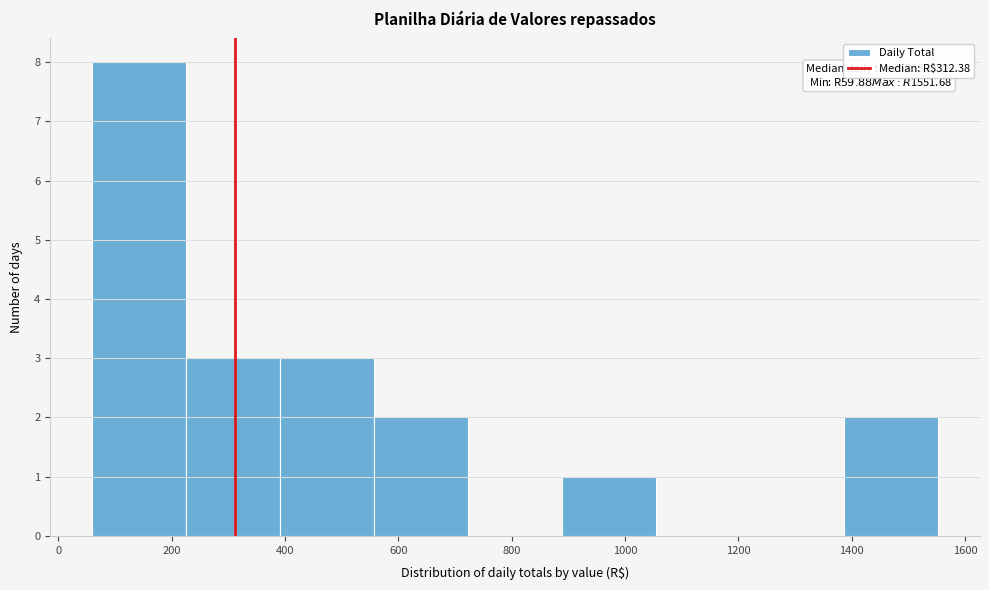

Over which range of the x-axis is the bar tallest?

60 to 220